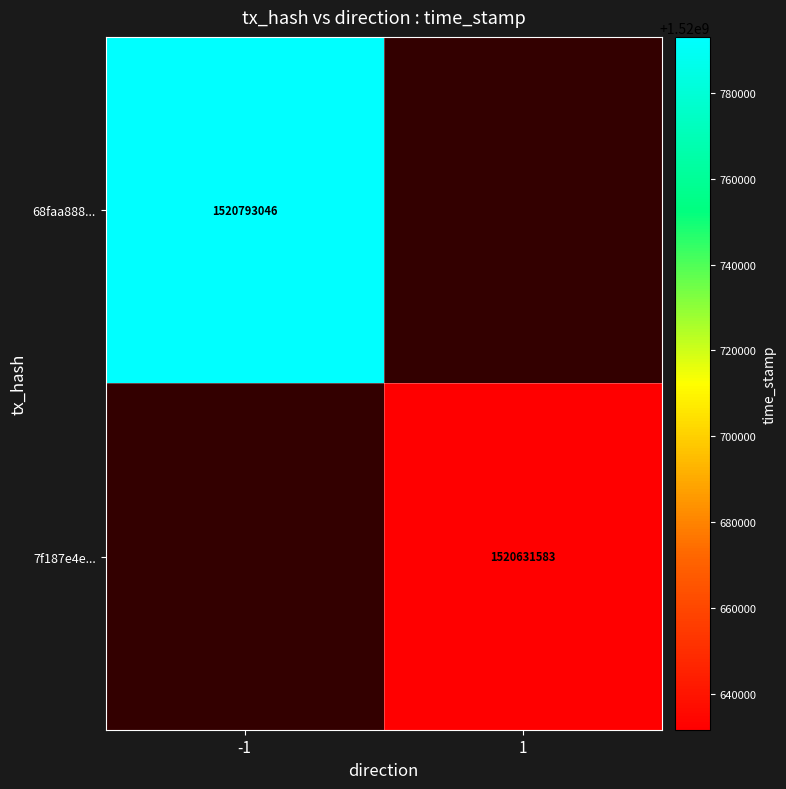

The value of 7f187e4e... at 1 is 1520631583. True or false?

True